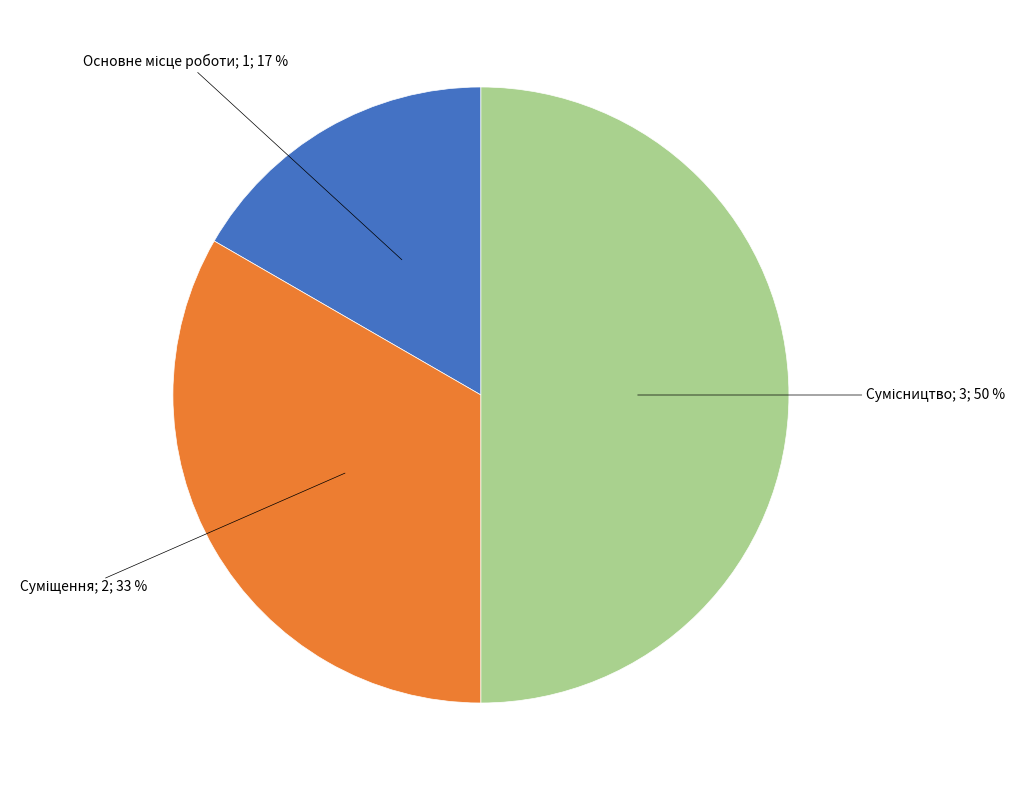

To the nearest percent, what is the difference between the largest and smallest slice percentages?

33%